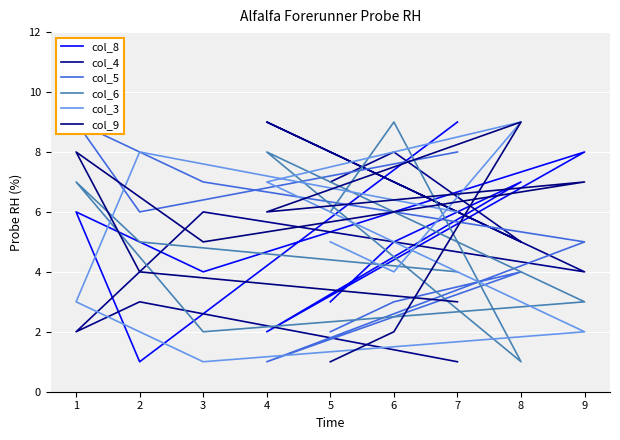

What is the difference between the highest and lowest values at 8?

8